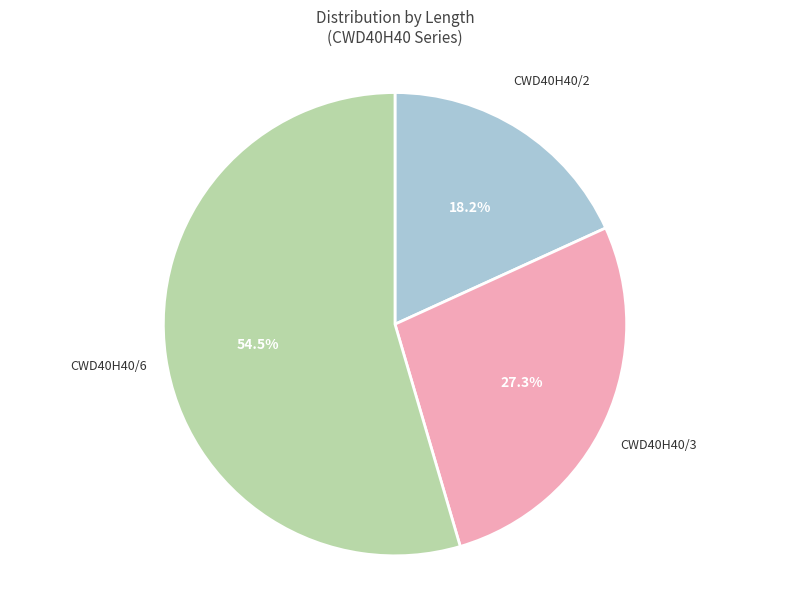

Rank the categories by value from lowest to highest.

CWD40H40/2, CWD40H40/3, CWD40H40/6